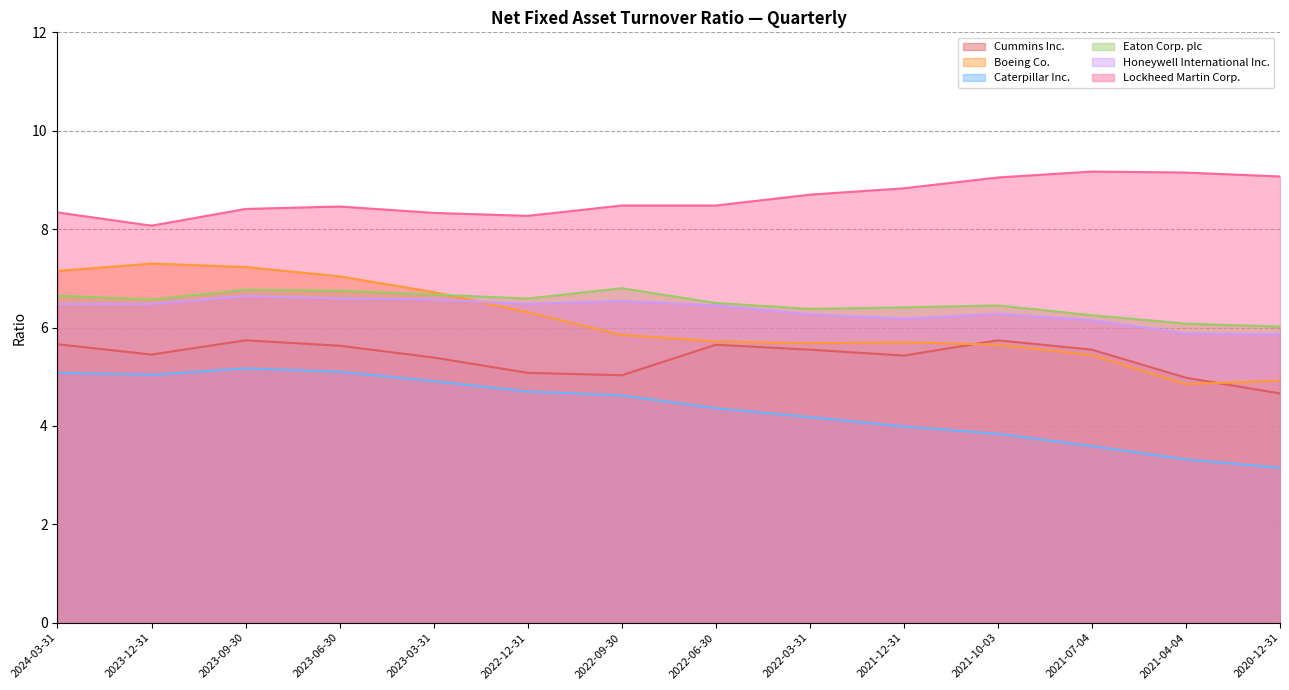

What is the difference between the highest and lowest values at 2021-12-31?

4.8